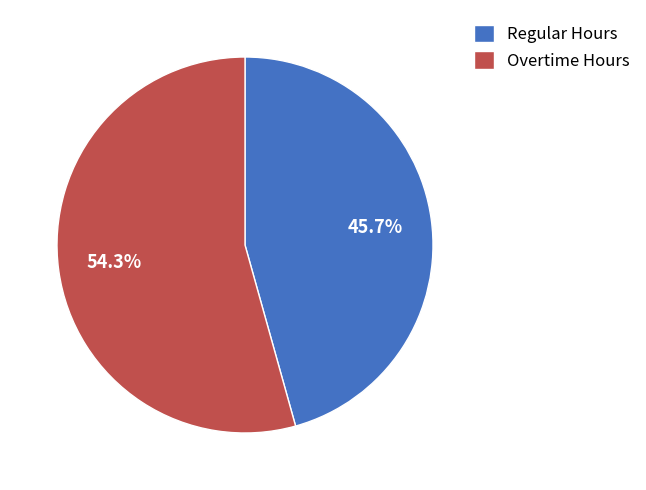

Does Overtime Hours represent more than half of the total?

Yes